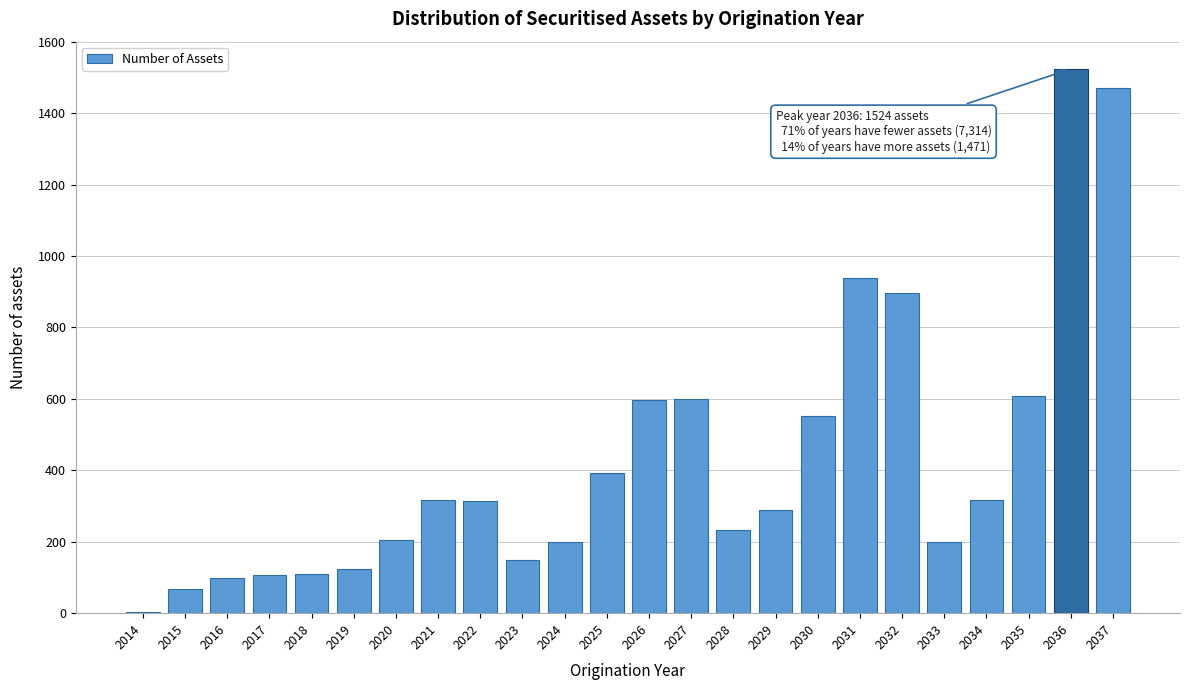

At which category does the chart reach its peak across all series?

2036